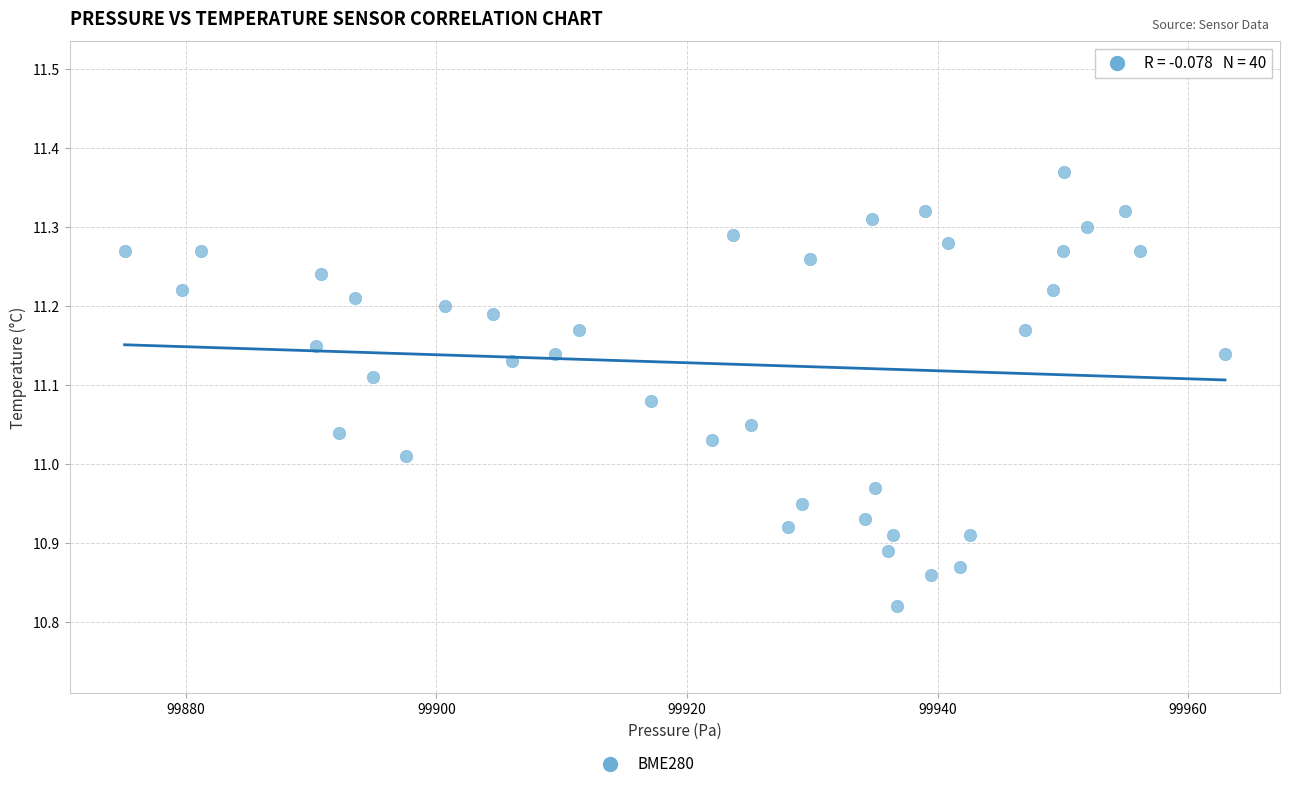

What is the range of X values (max minus min)?

87.8